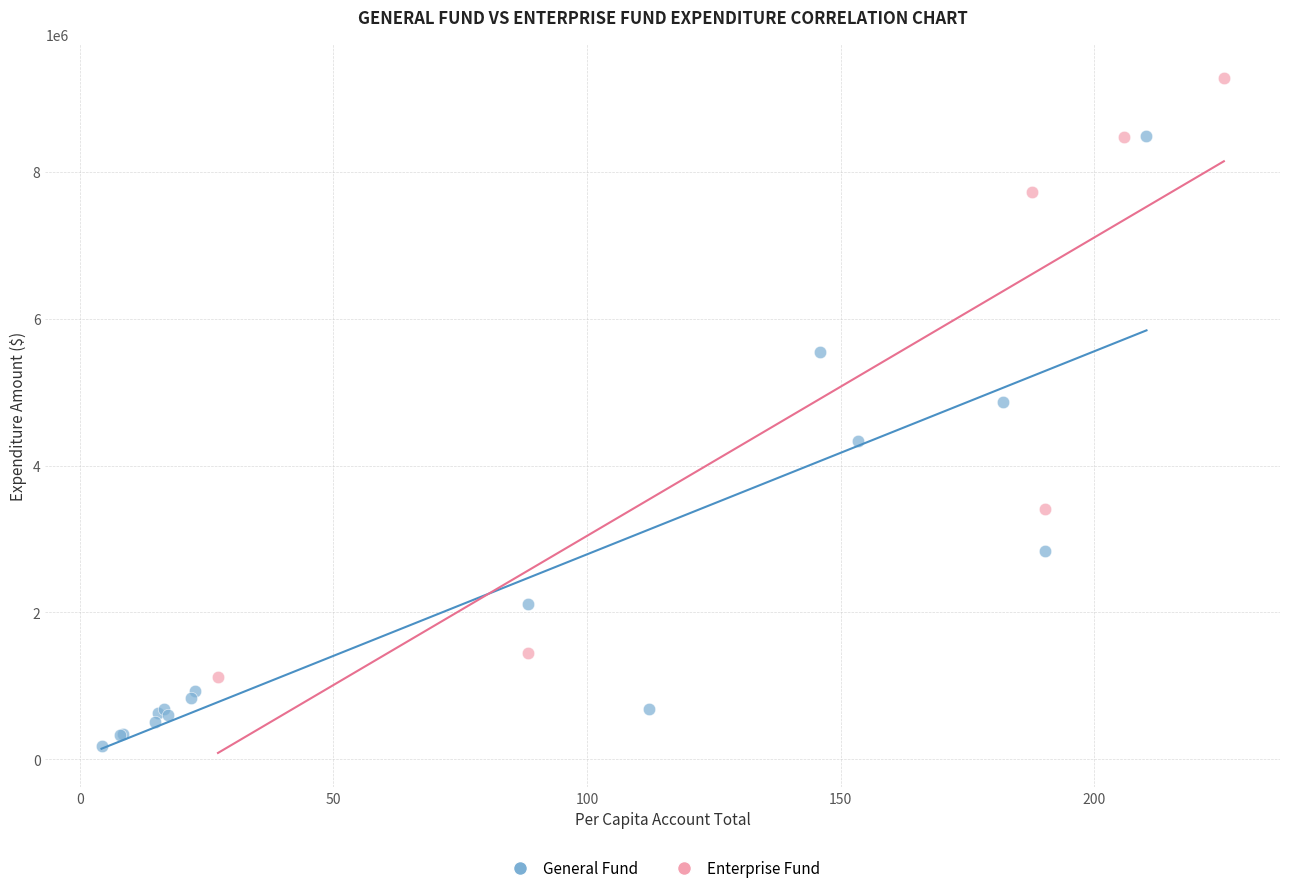

Which series contains the lowest Y value?

General Fund